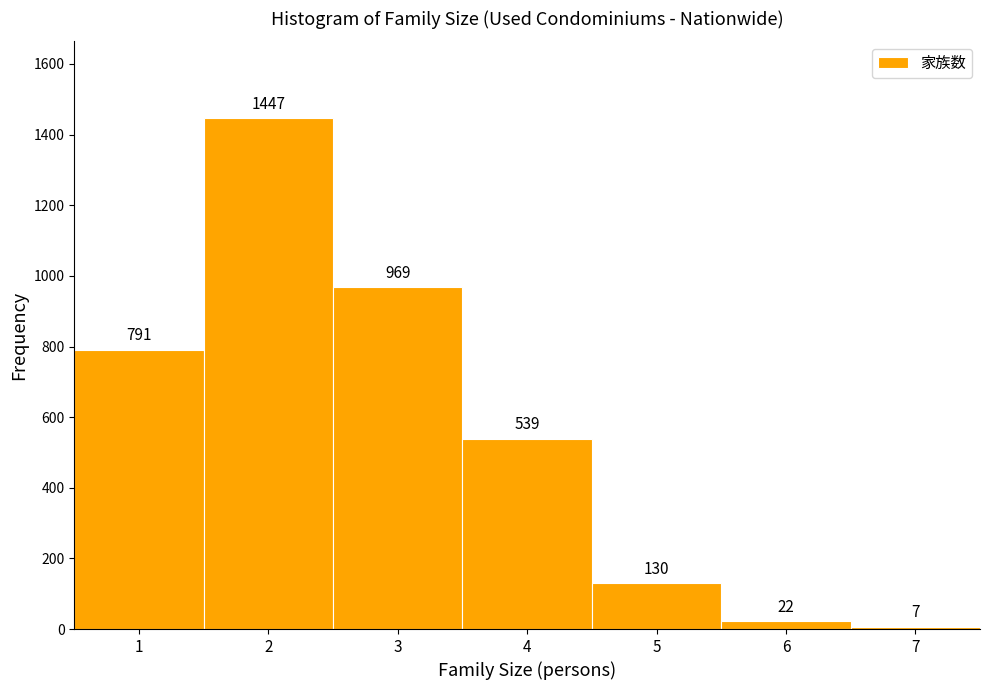

Which range on the x-axis has the tallest bar?

1.5 to 2.5